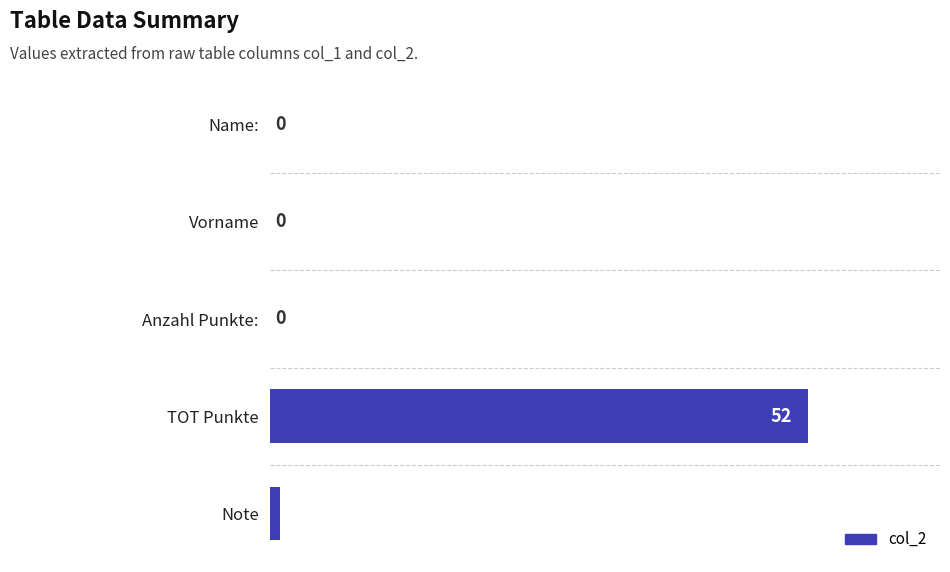

How many values are above zero?

2